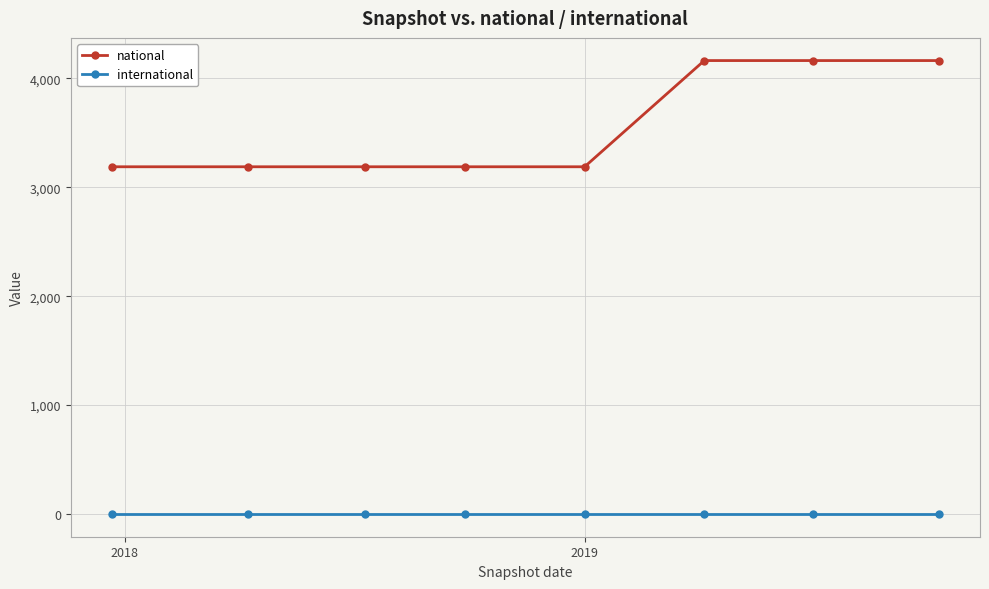

What is the value of the national point at the 1st from the left?

3188